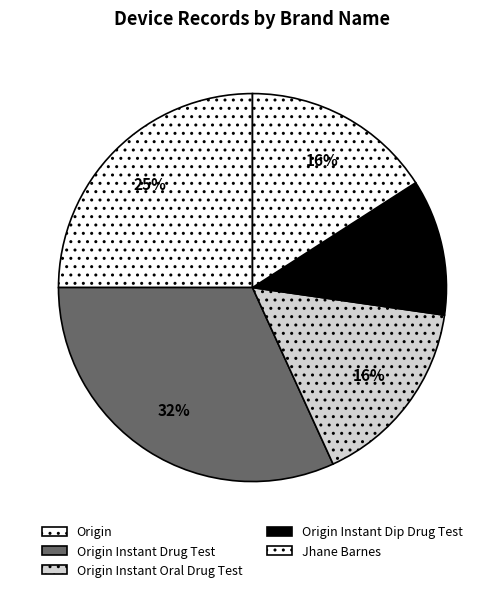

Count the number of slices in the pie.

5